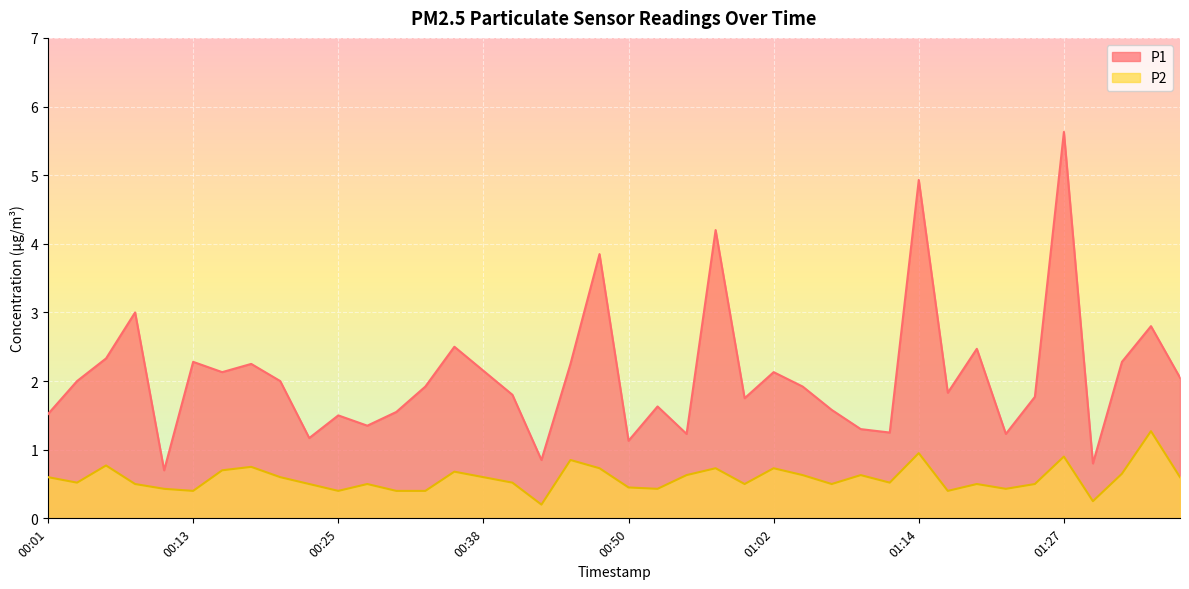

At which label does P2 reach its minimum?

00:42